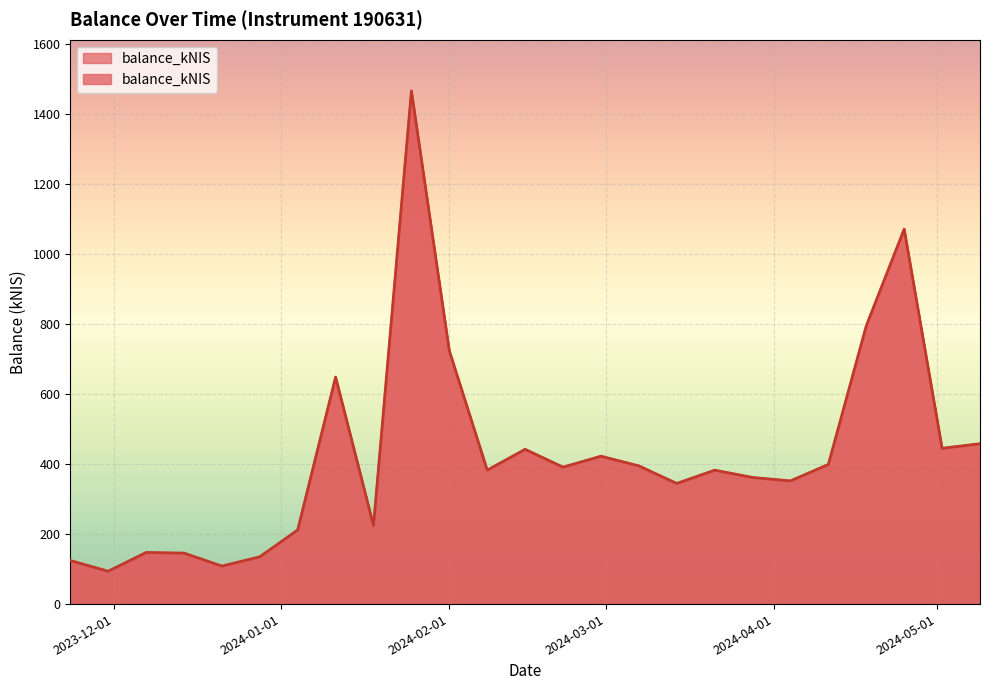

How many points are higher than both their immediate neighbors (excluding endpoints)?

7